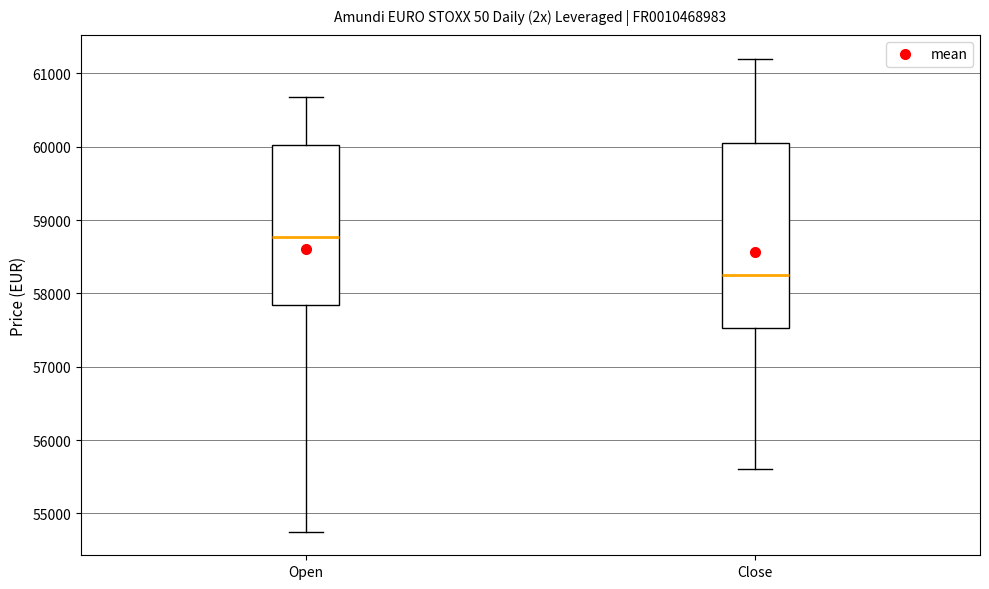

Where does the upper whisker of the box for Open end on the y-axis? The values are not printed on the chart, so give them approximately, as read against the axis.

60700